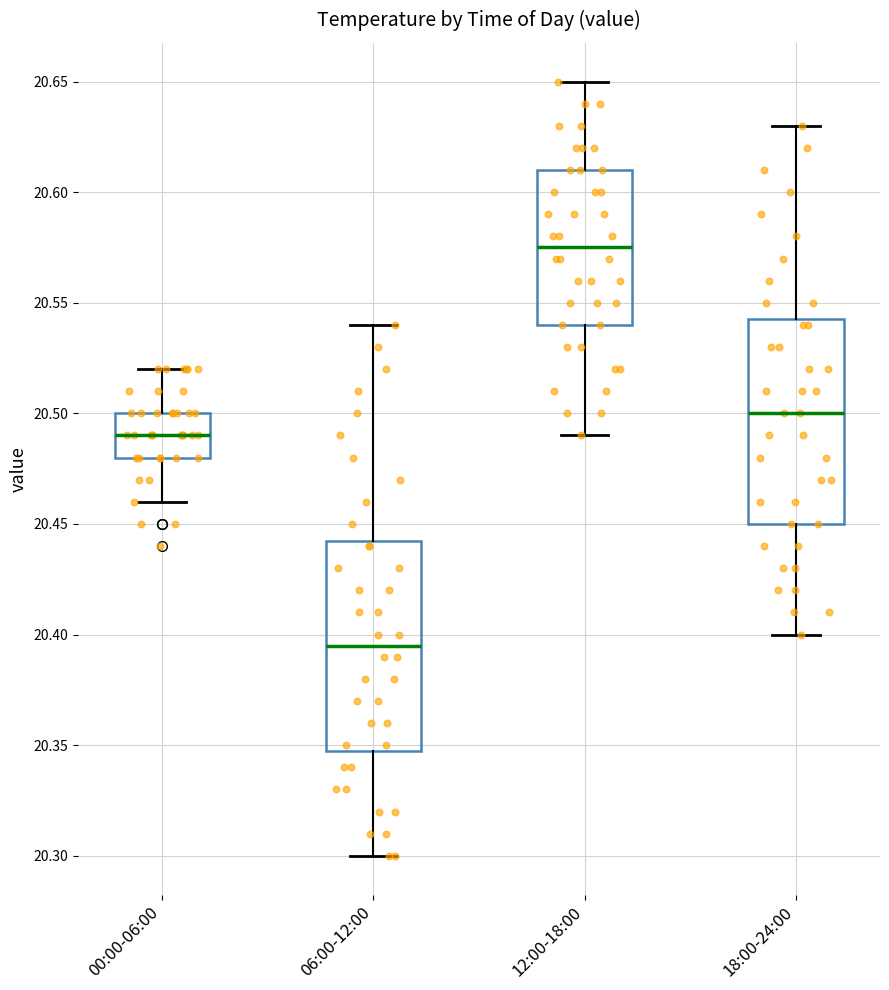

Reading left to right, read every box against the y-axis: the position of its median line, the range the box covers, and the ends of its whiskers. The values are not printed on the chart, so give them approximately, as read against the axis.

00:00-06:00: median 20.490, box 20.480 to 20.500, whiskers 20.460 to 20.520
06:00-12:00: median 20.395, box 20.350 to 20.445, whiskers 20.300 to 20.540
12:00-18:00: median 20.575, box 20.540 to 20.610, whiskers 20.490 to 20.650
18:00-24:00: median 20.500, box 20.450 to 20.545, whiskers 20.400 to 20.630